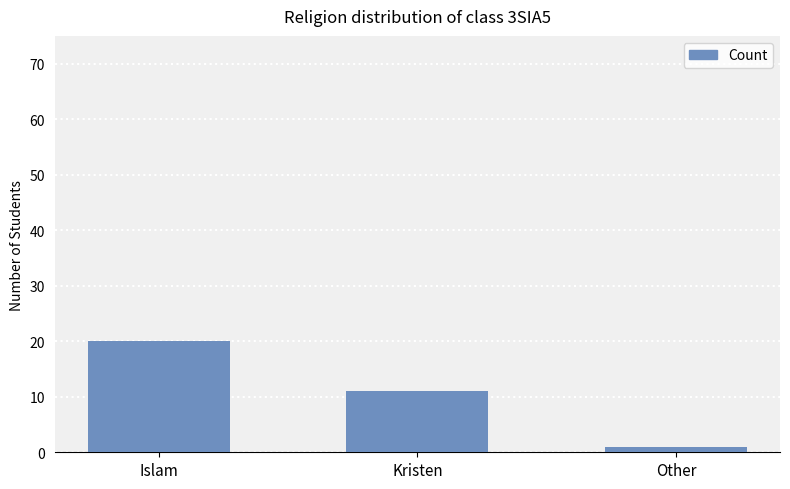

True or false: the data shows 10 at Islam.

False